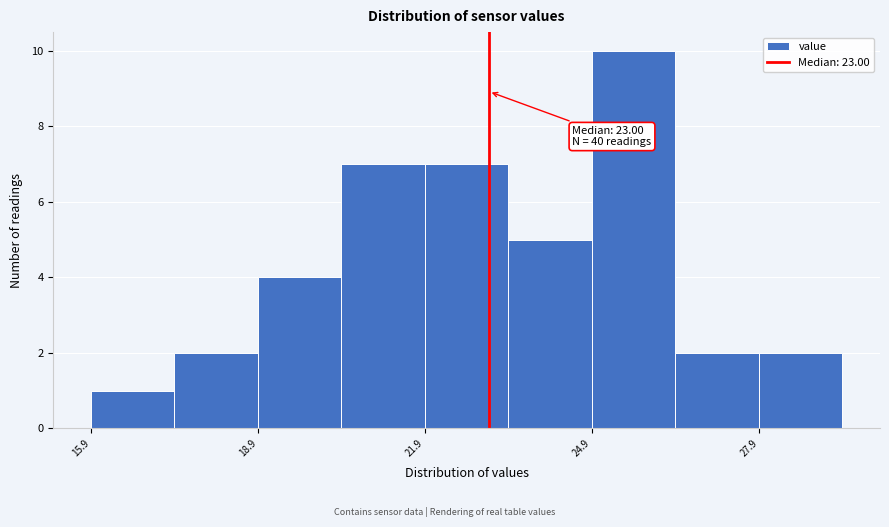

Around what value on the x-axis is the tallest bar? Give the approximate position of its centre, as read against the axis.

25.5